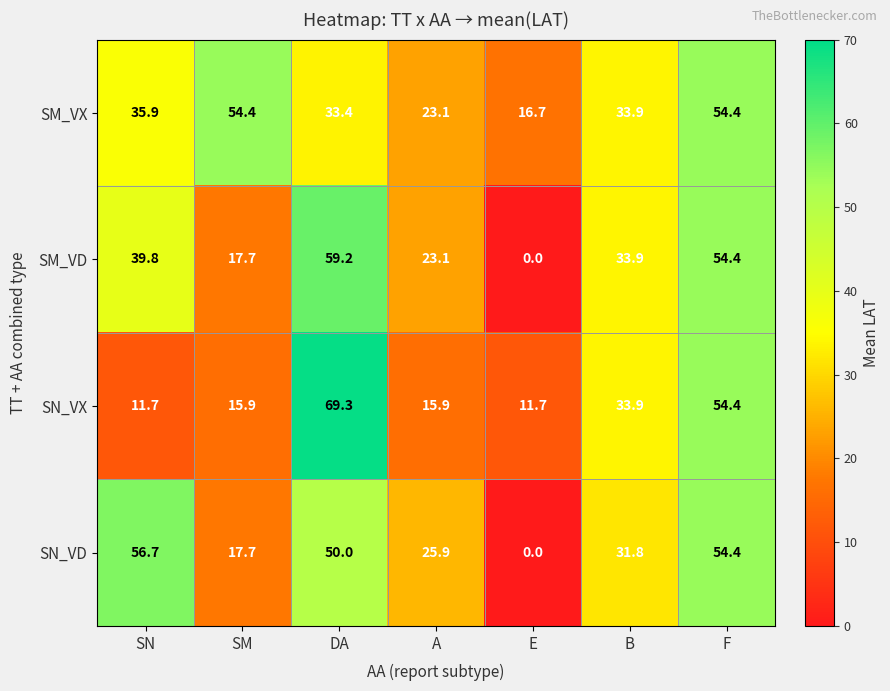

What is the average value of the SN_VD series?

33.8